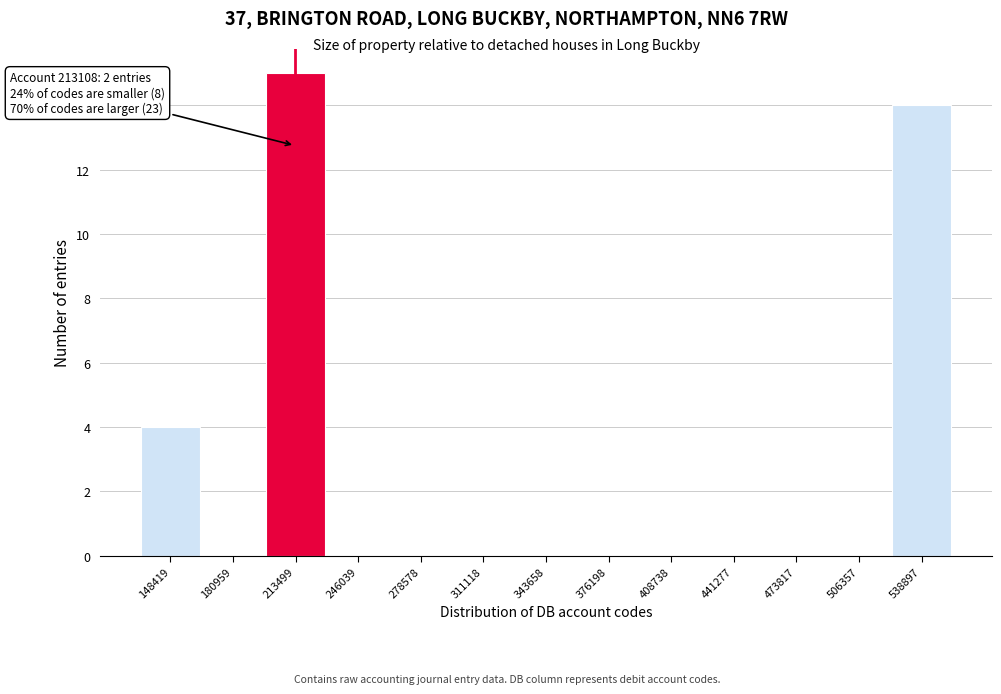

Over which range of the x-axis is the bar tallest?

195000 to 230000